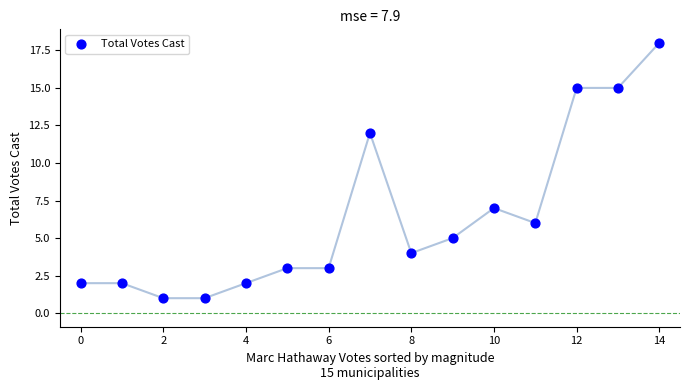

What Y value in the scatter plot is closest to 9?

7